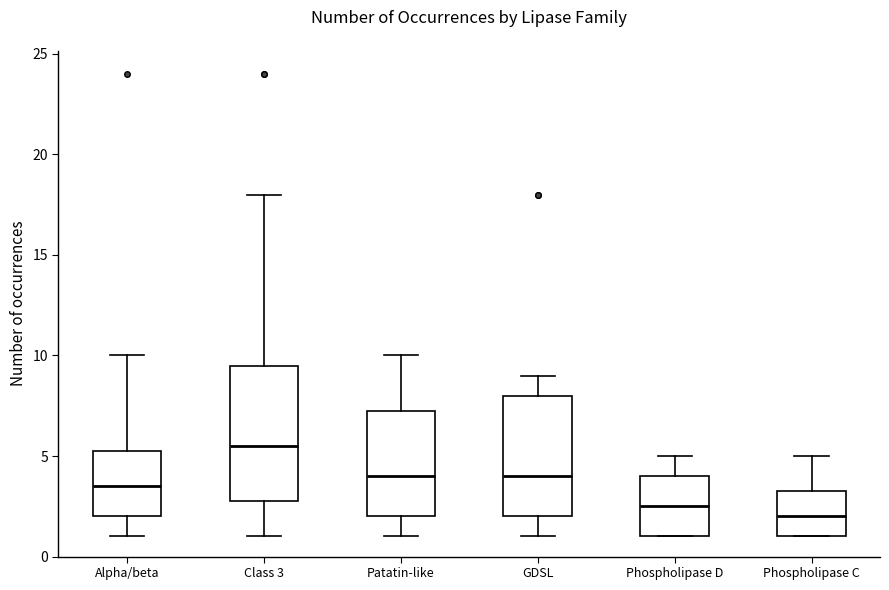

Comparing the boxes themselves (not the whiskers), which one is the tallest?

Class 3